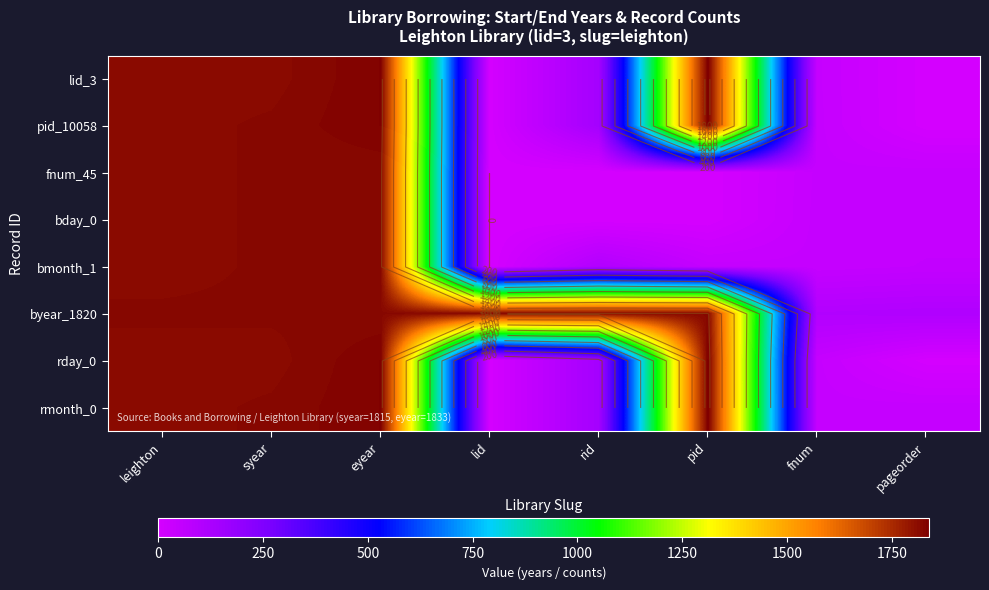

At which label is fnum_45 closest to 910?

pageorder